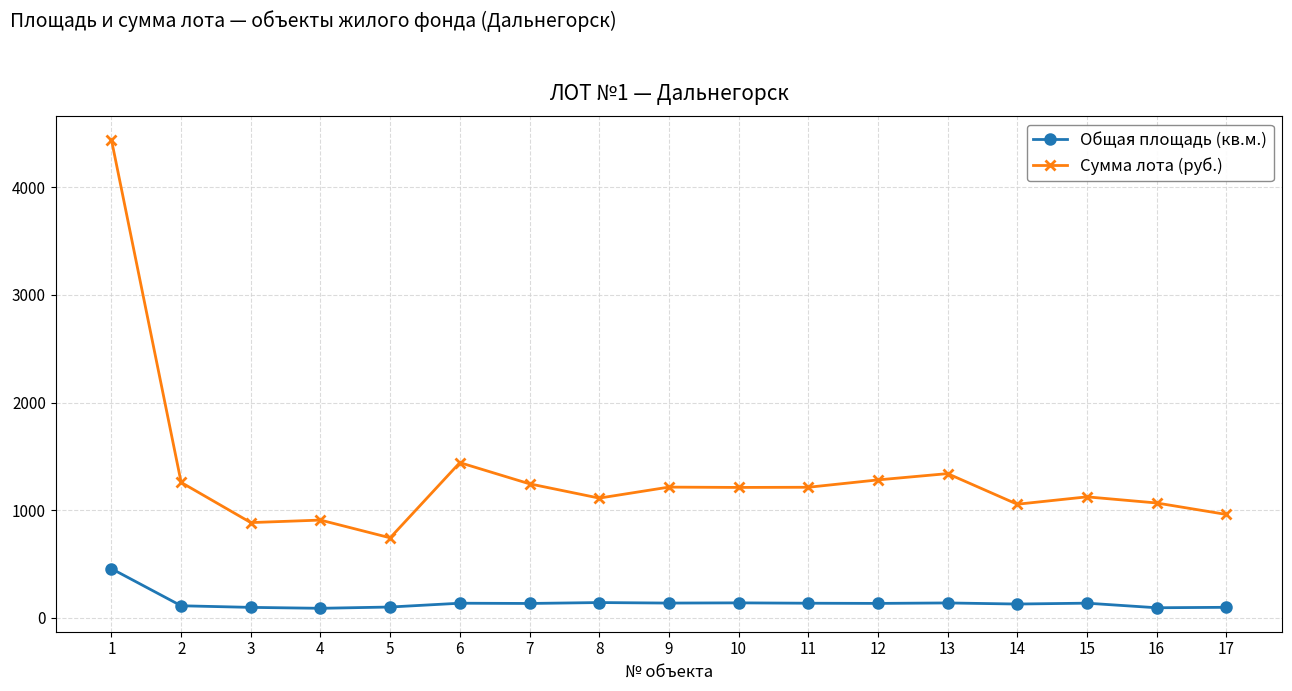

Is the value of Сумма лота (руб.) at 5 greater than the value of Общая площадь (кв.м.) at 3?

Yes